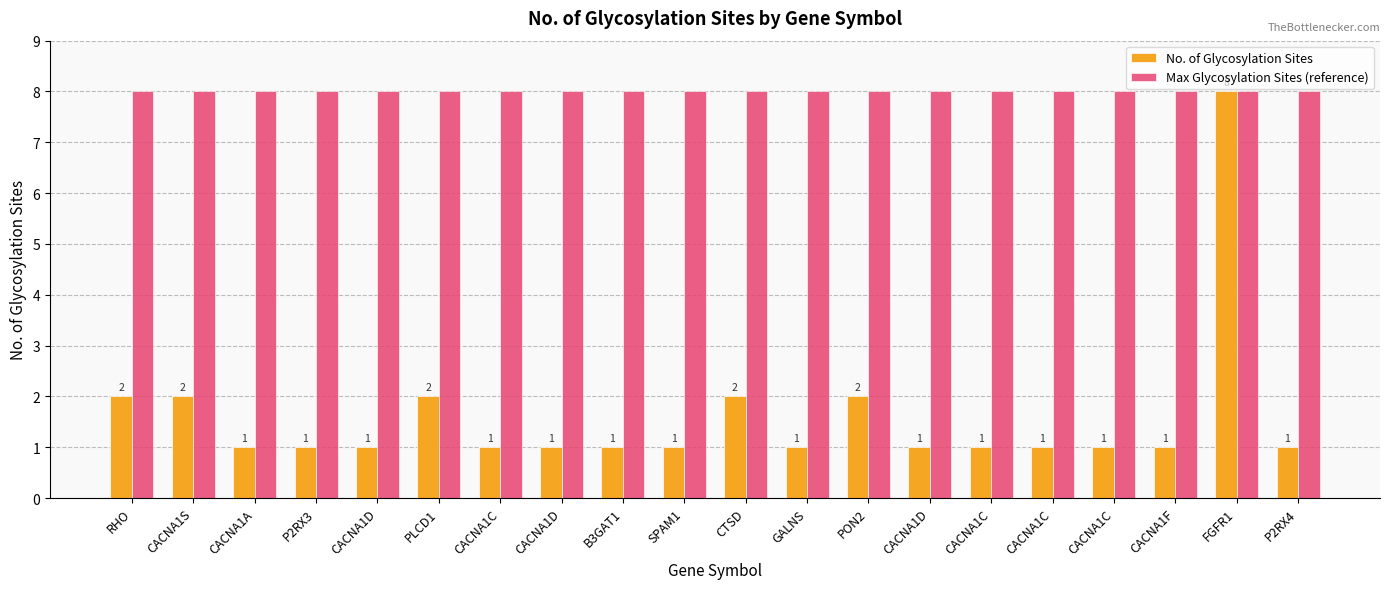

What is the sum of all Max Glycosylation Sites (reference) values?

160